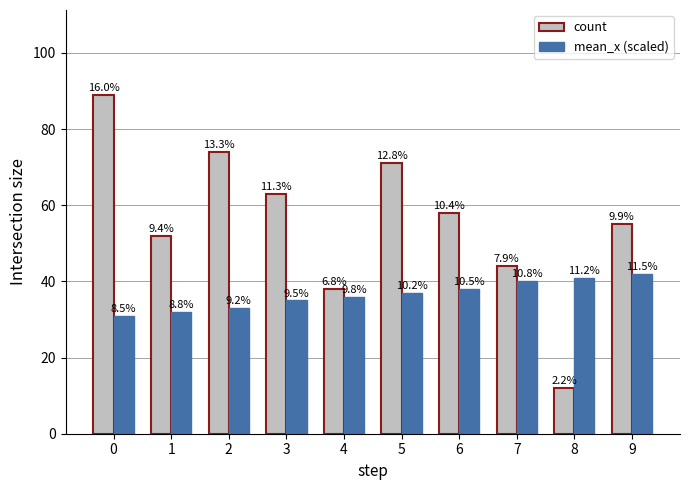

How many bars are there in total?

20